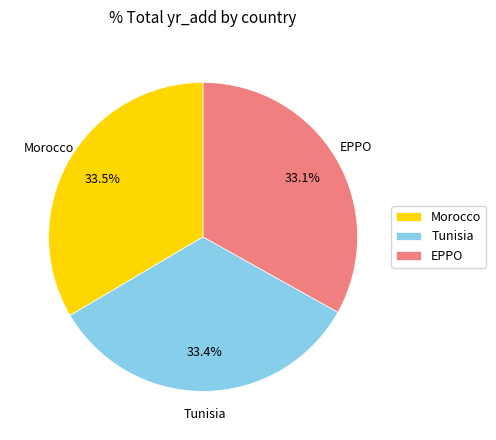

Is there a majority slice in this chart?

No